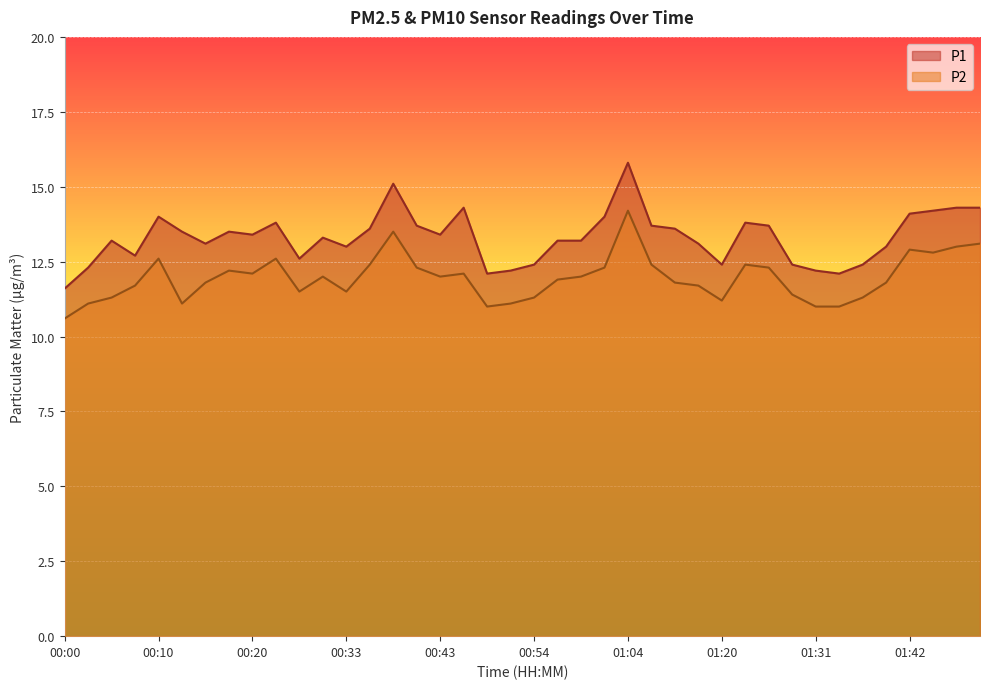

What is the label of the 3rd point from the left?

00:05